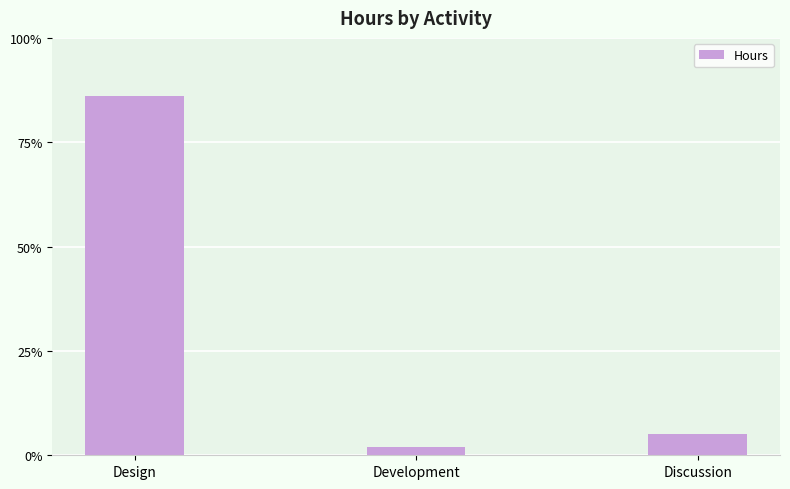

Approximately how many times larger is the value at Discussion compared to Design?

0.1